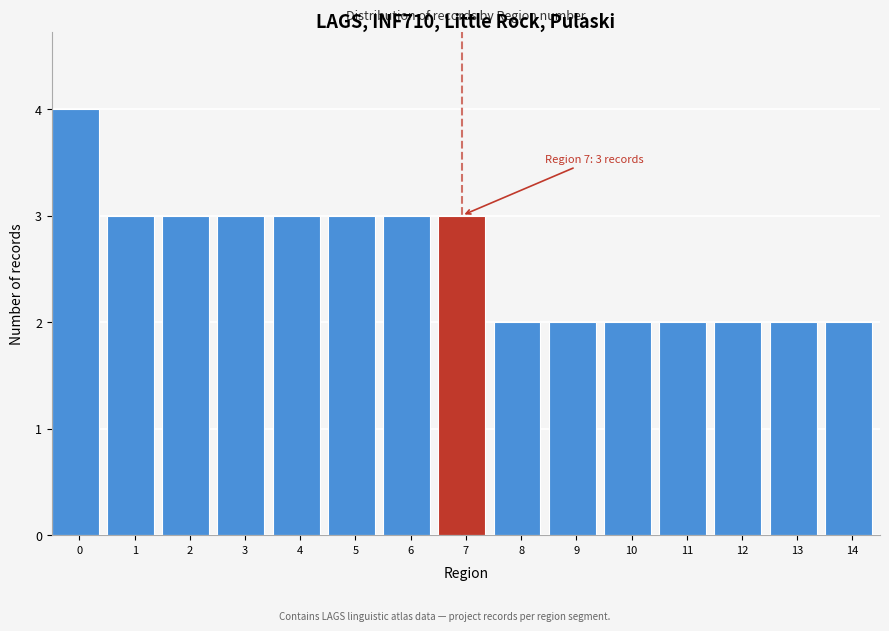

Reading left to right, transcribe all the data shown in this chart.

4	3	3	3	3	3	3	3	2	2	2	2	2	2	2